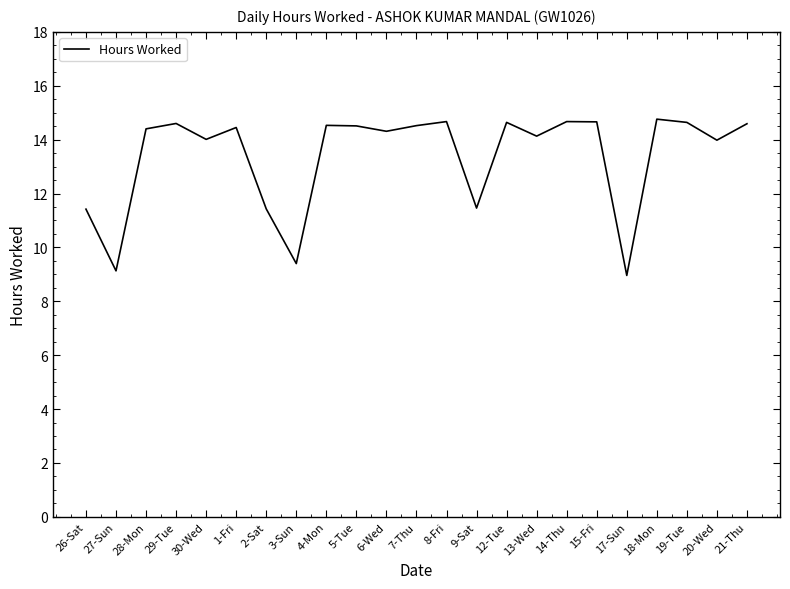

What is the greatest value displayed?

14.8